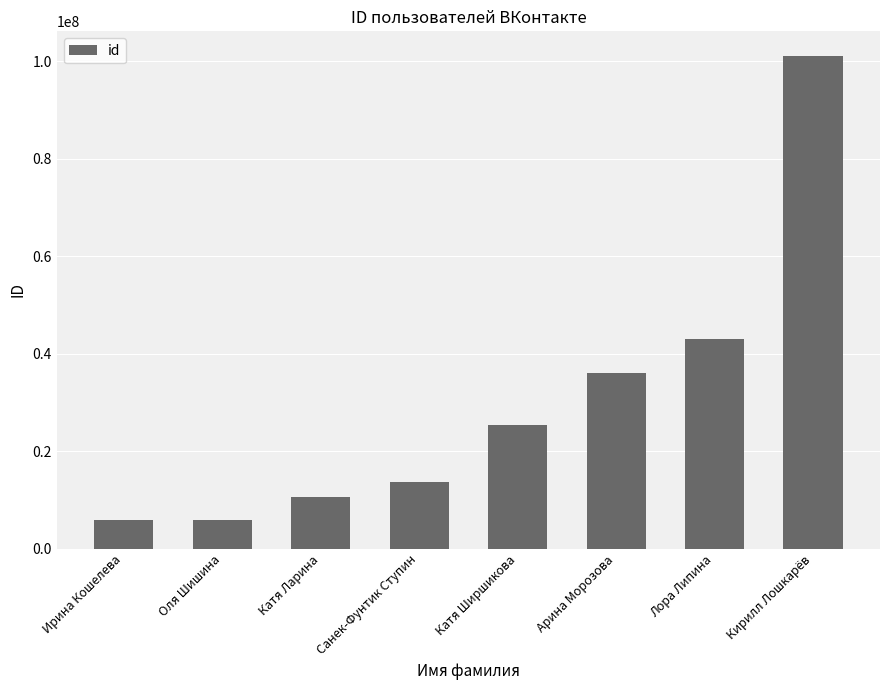

How many series are shown in this chart?

1